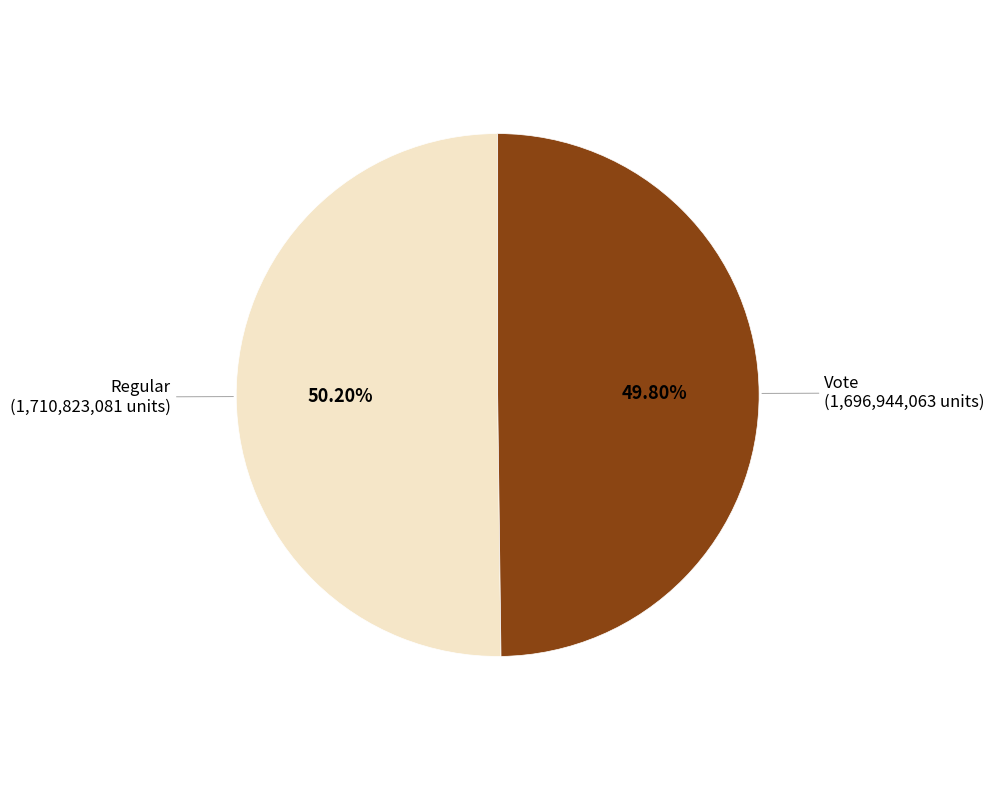

Is there any slice that represents more than half of the pie?

Yes